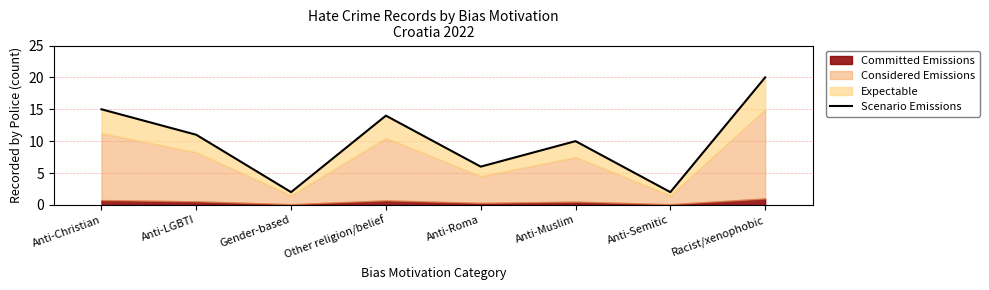

Reading right to left, transcribe all the data shown in this chart.

Racist/xenophobic=20	Anti-Semitic=2	Anti-Muslim=10	Anti-Roma=6	Other religion/belief=14	Gender-based=2	Anti-LGBTI=11	Anti-Christian=15